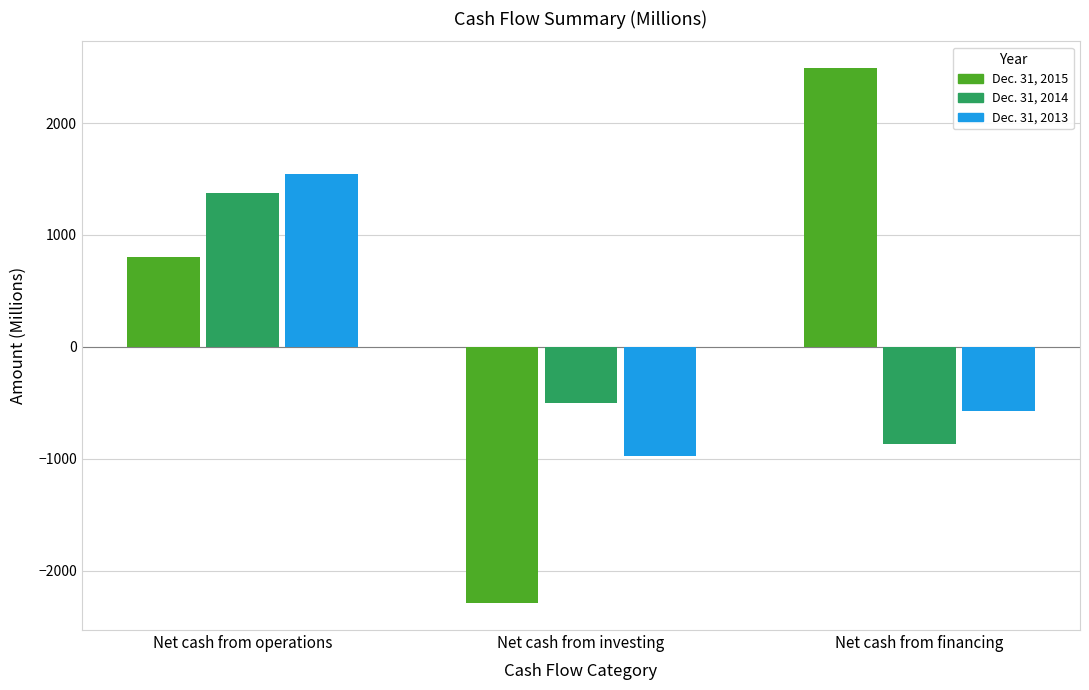

Which category has the highest value across all series?

Net cash from financing